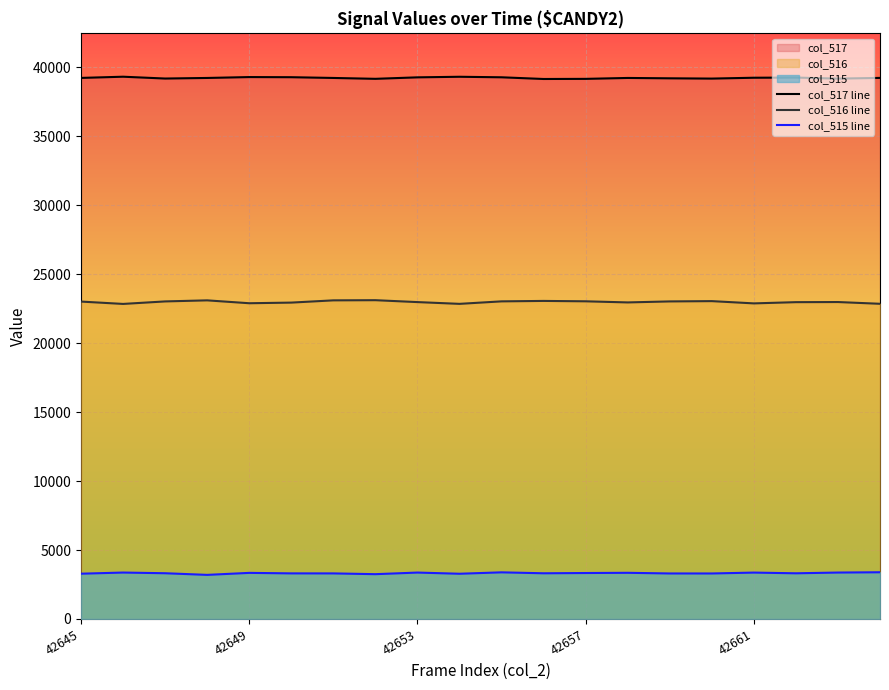

How many interior local peaks does the col_517 line series have?

5